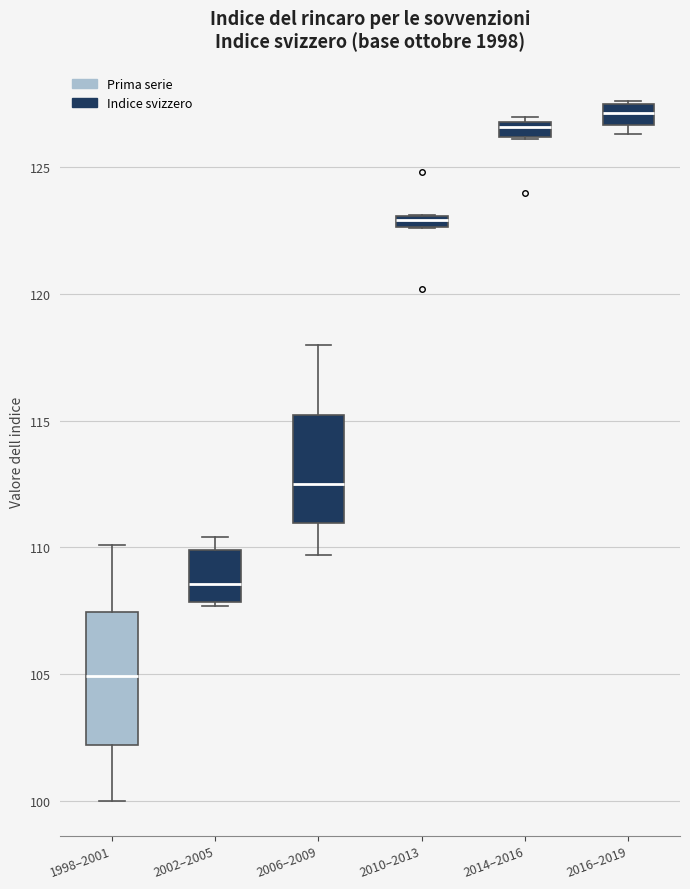

Where is the lower edge of the box for 2014–2016 on the y-axis? The values are not printed on the chart, so give them approximately, as read against the axis.

126.0